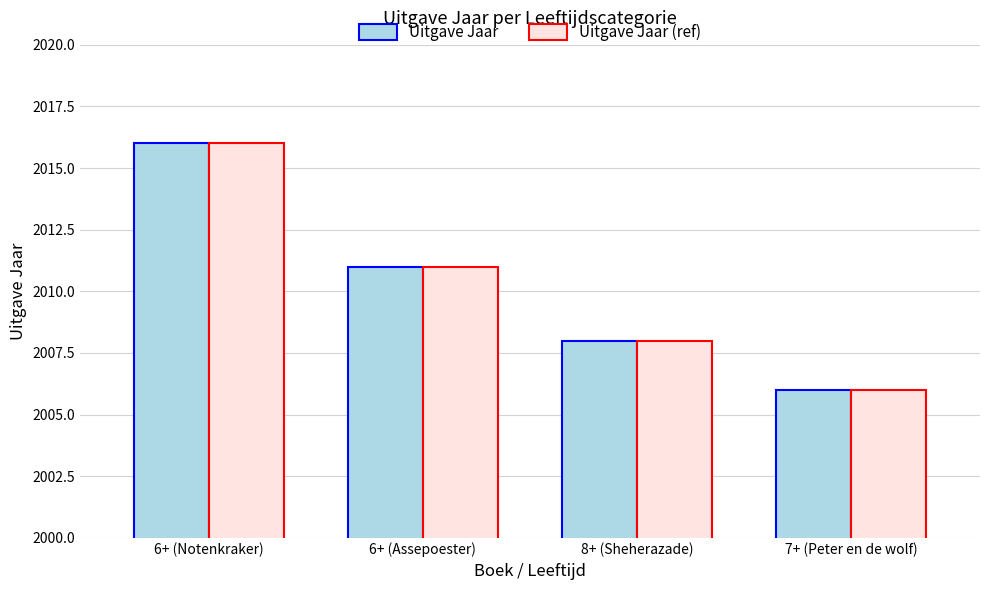

Are the bars grouped side by side (vs. stacked)?

Yes